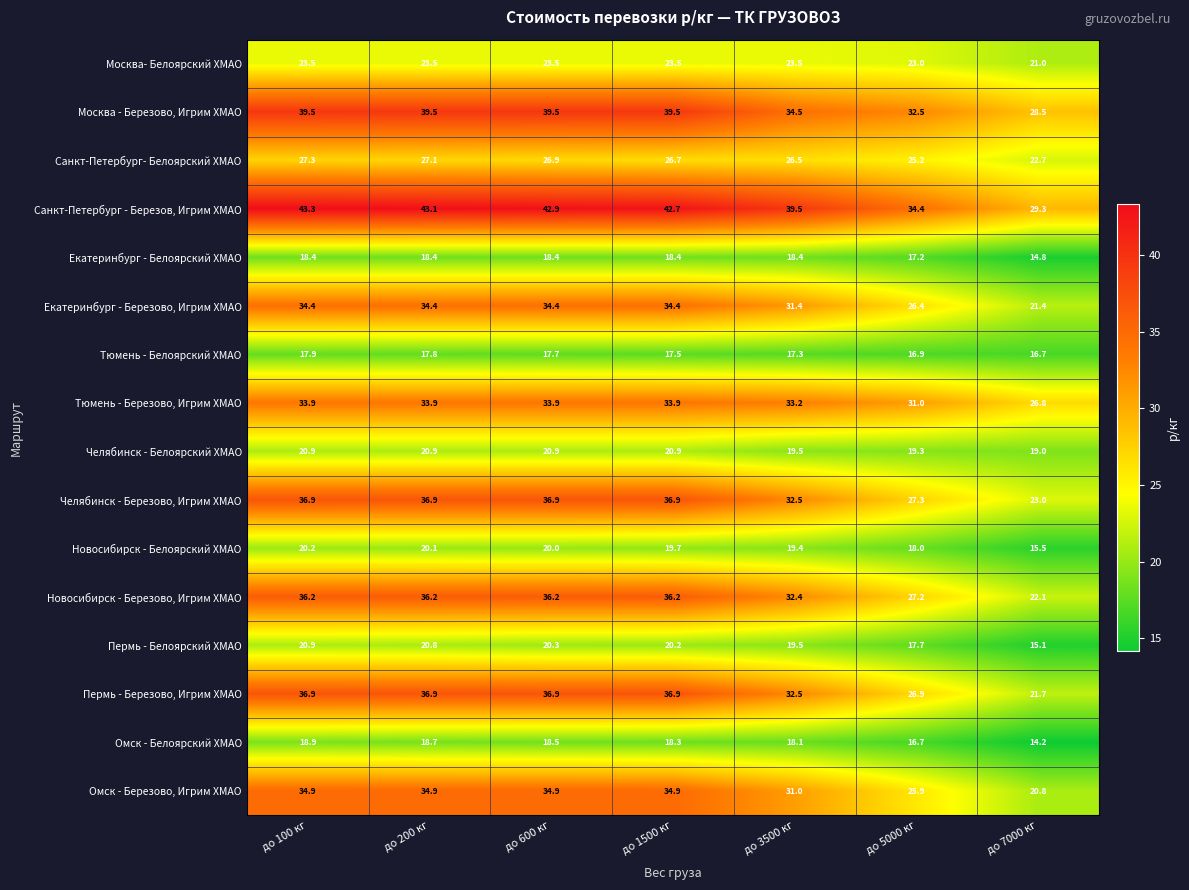

At how many categories does at least one series exceed 25?

7